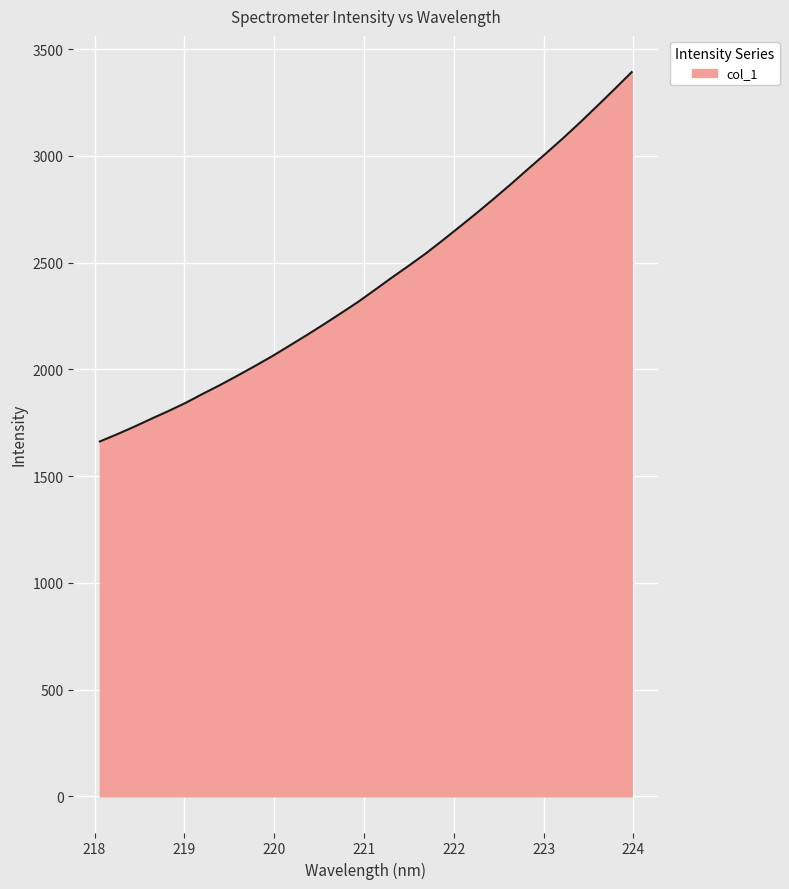

Does the chart display data point markers on the line(s)?

No